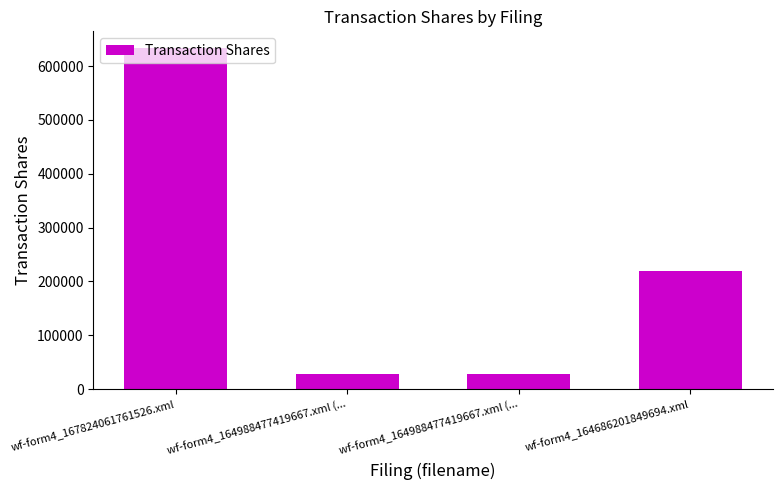

How many data points does each series have?

4